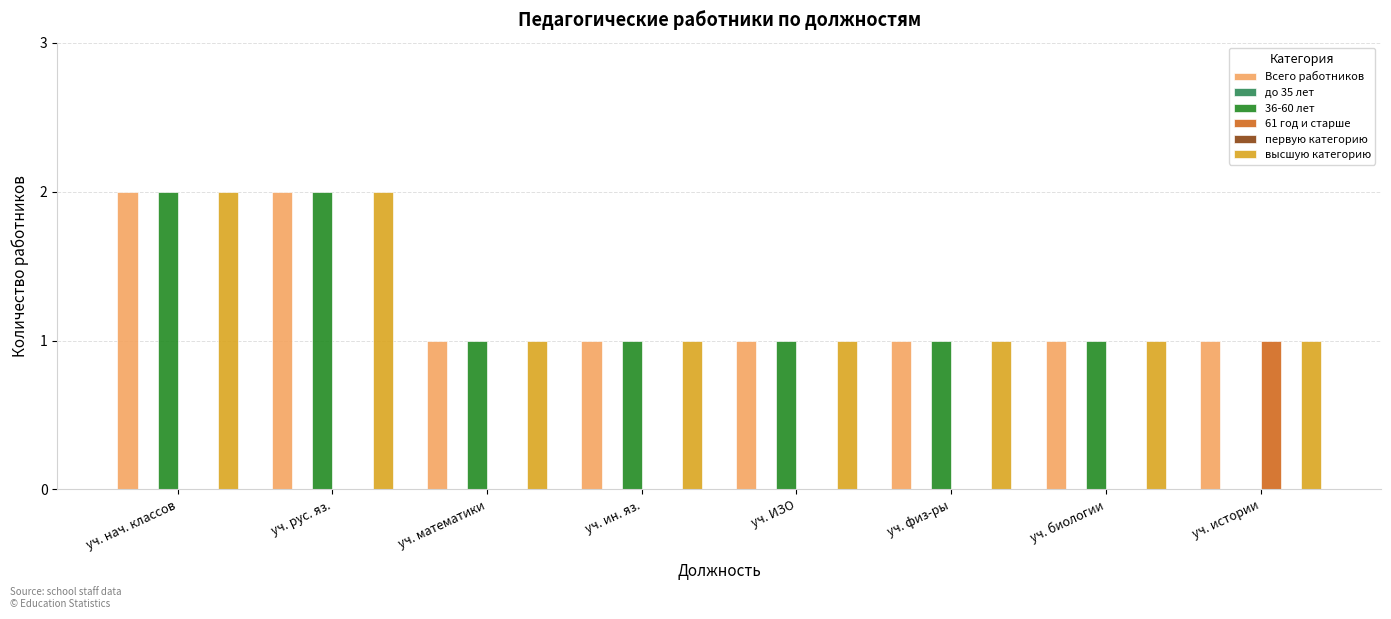

At how many categories does at least one series exceed 0?

8